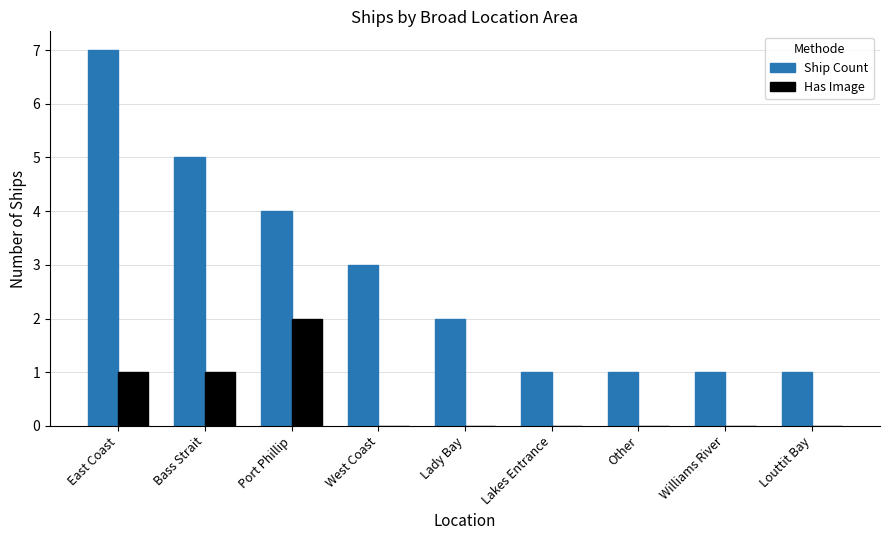

How many categories are shown in the chart?

9